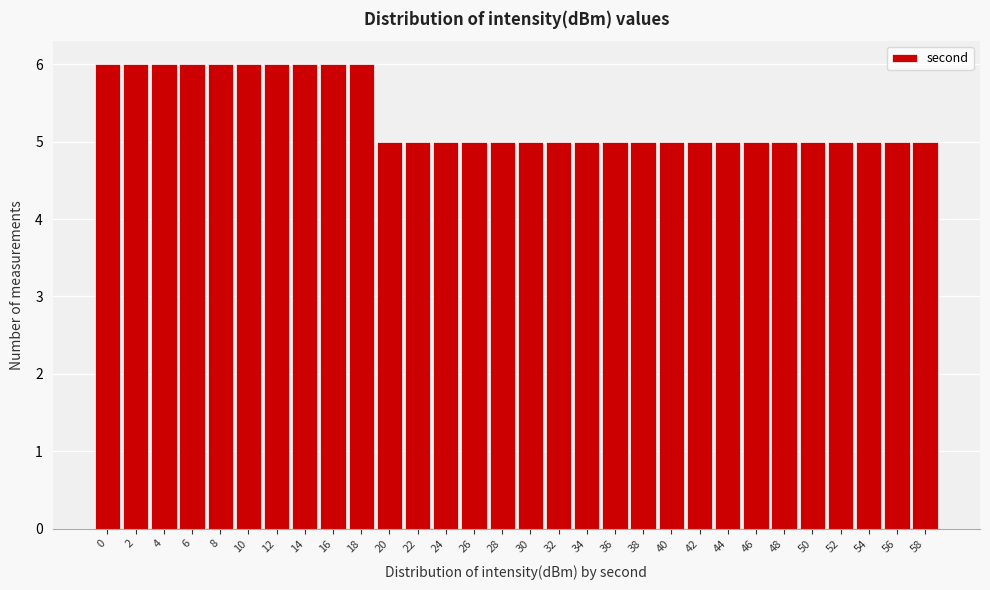

Reading left to right, what are all the values shown in this chart?

0=6	2=6	4=6	6=6	8=6	10=6	12=6	14=6	16=6	18=6	20=5	22=5	24=5	26=5	28=5	30=5	32=5	34=5	36=5	38=5	40=5	42=5	44=5	46=5	48=5	50=5	52=5	54=5	56=5	58=5